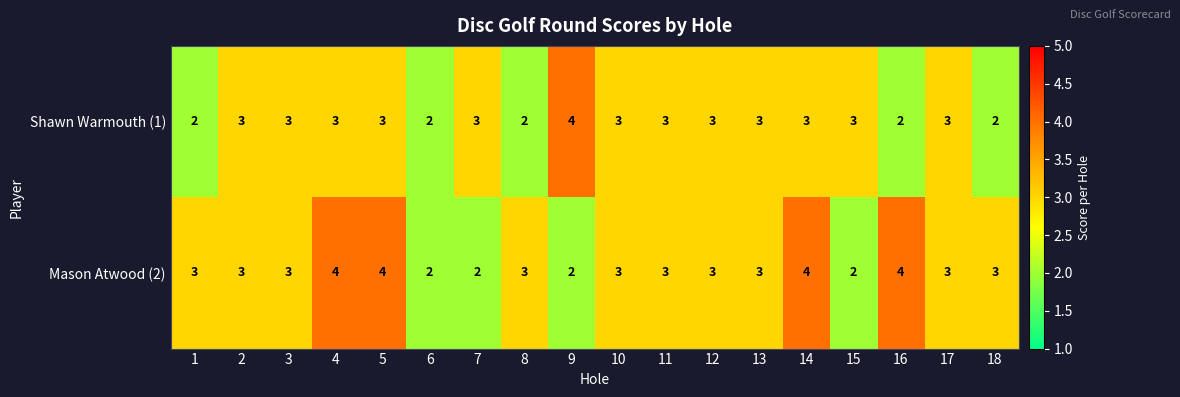

What is the sum of the Mason Atwood (2) values at 9 and 13?

5